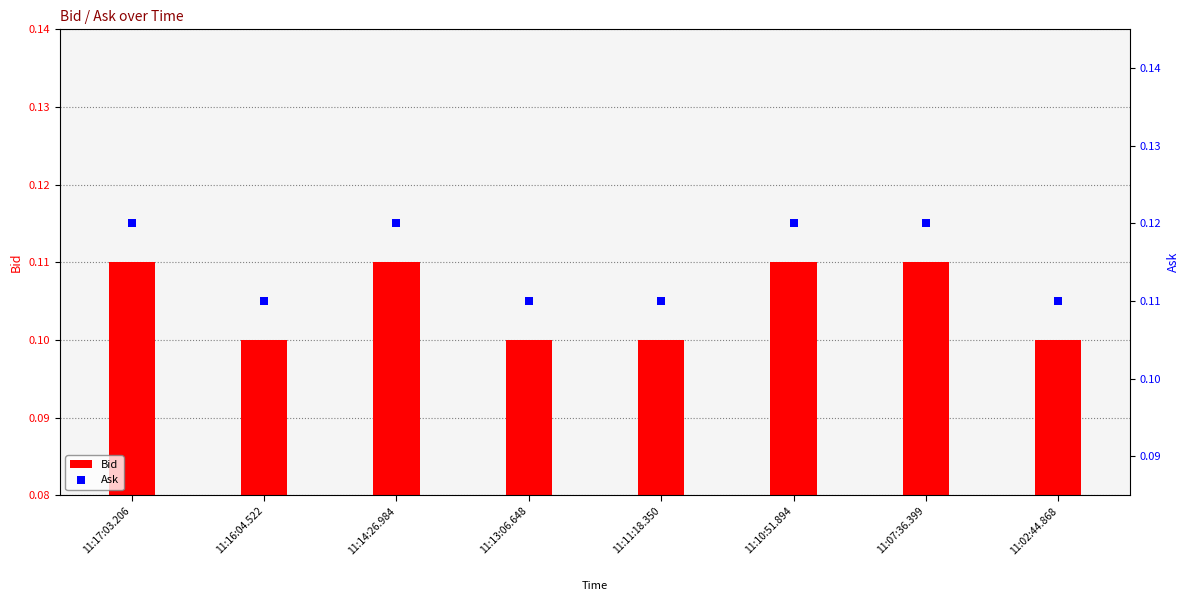

At which category is the sum across all series the highest?

11:17:03.206